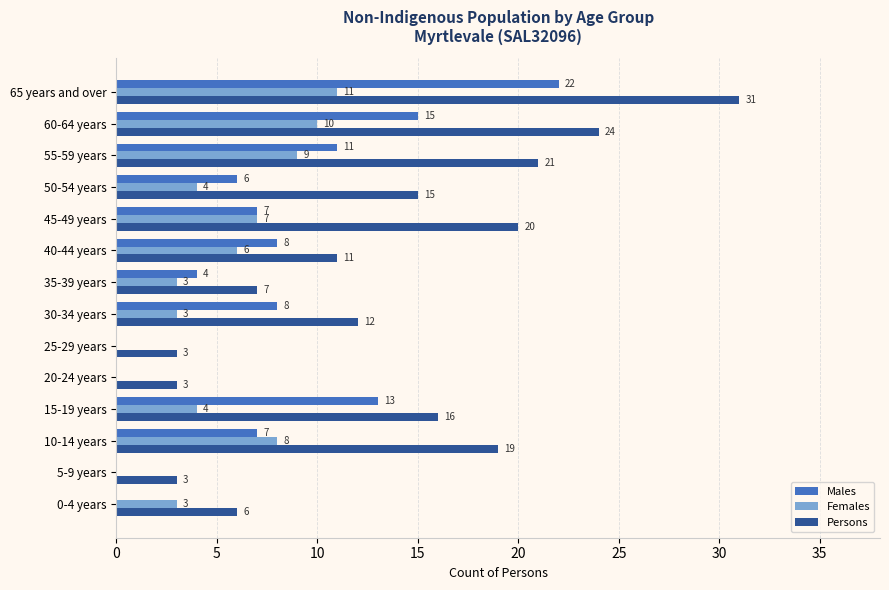

What is the highest value of the Males series?

22